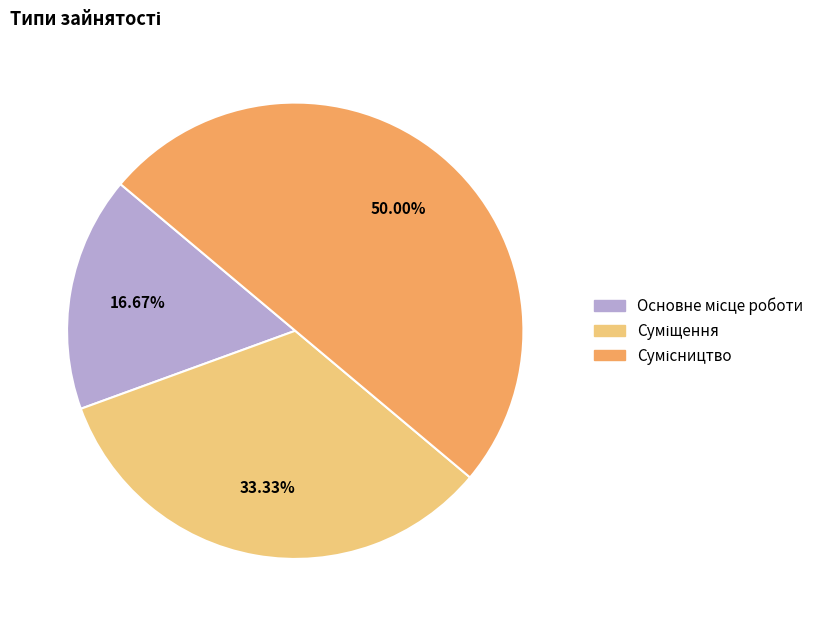

Count the number of slices in the pie.

3